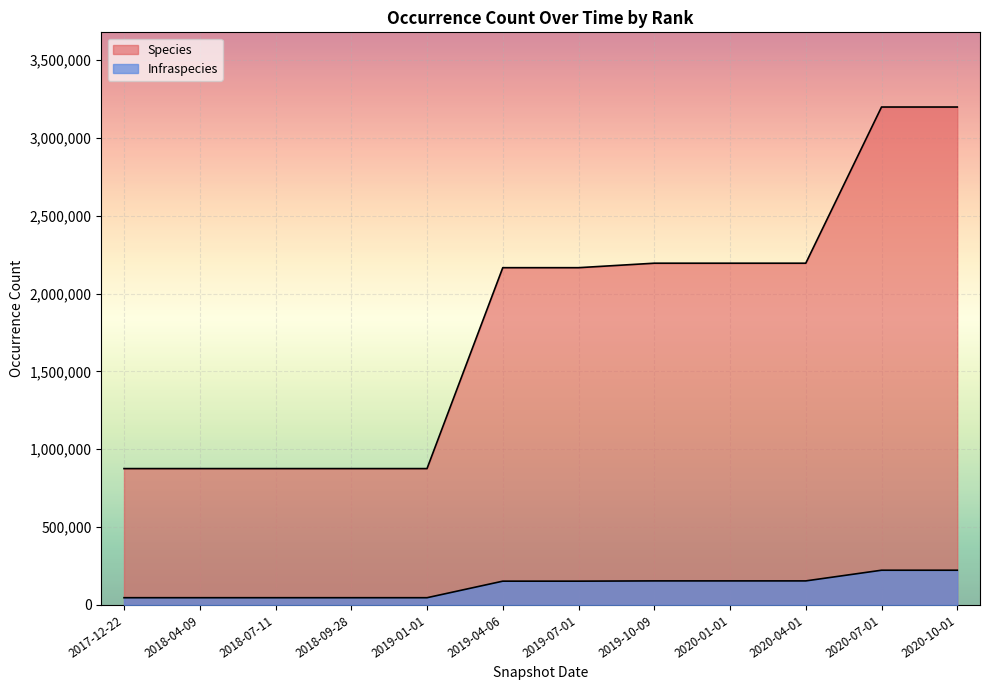

What is the minimum value shown in the chart?

46432